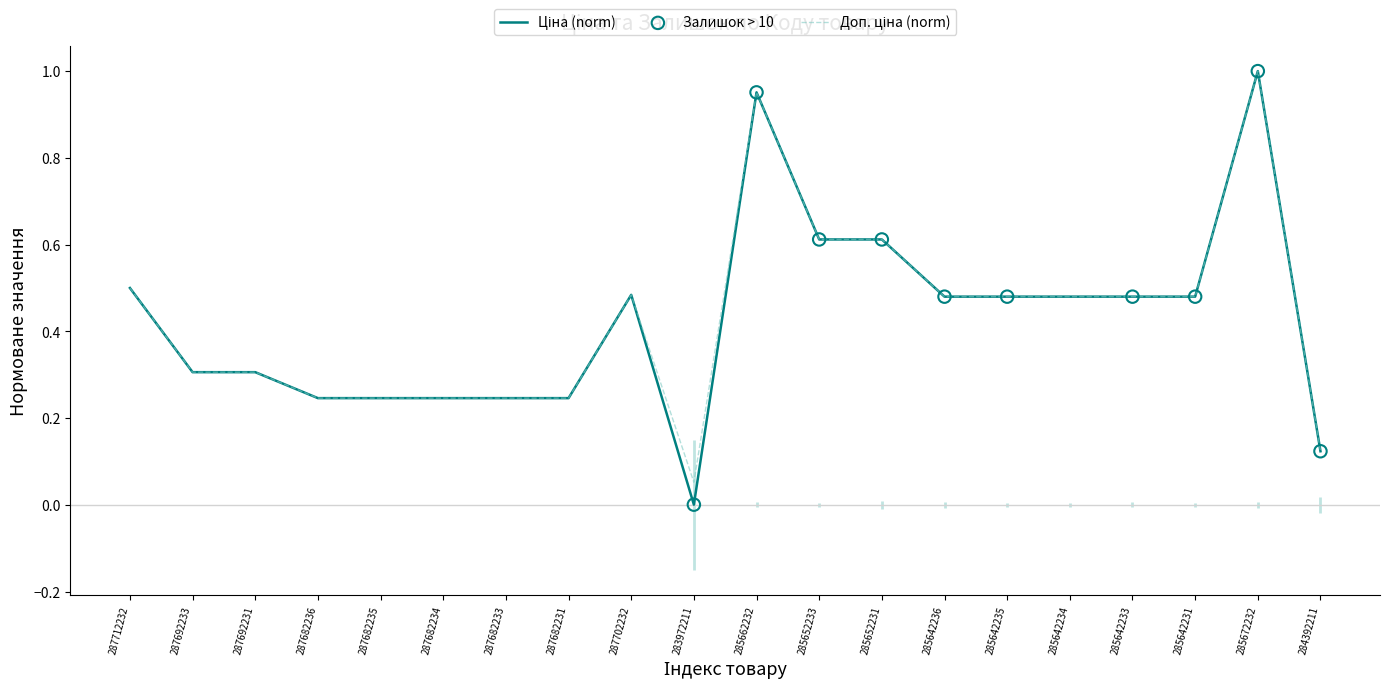

Is the value of Доп. ціна at 287692231 greater than the value of Ціна at 285652231?

No